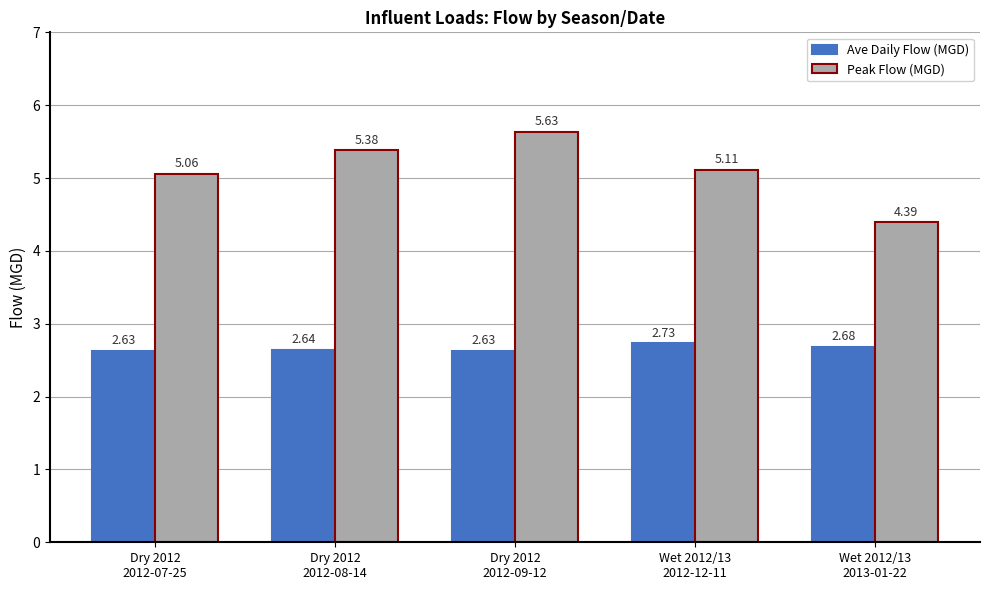

List the series in order of their peak value, highest first.

Peak Flow (MGD), Ave Daily Flow (MGD)